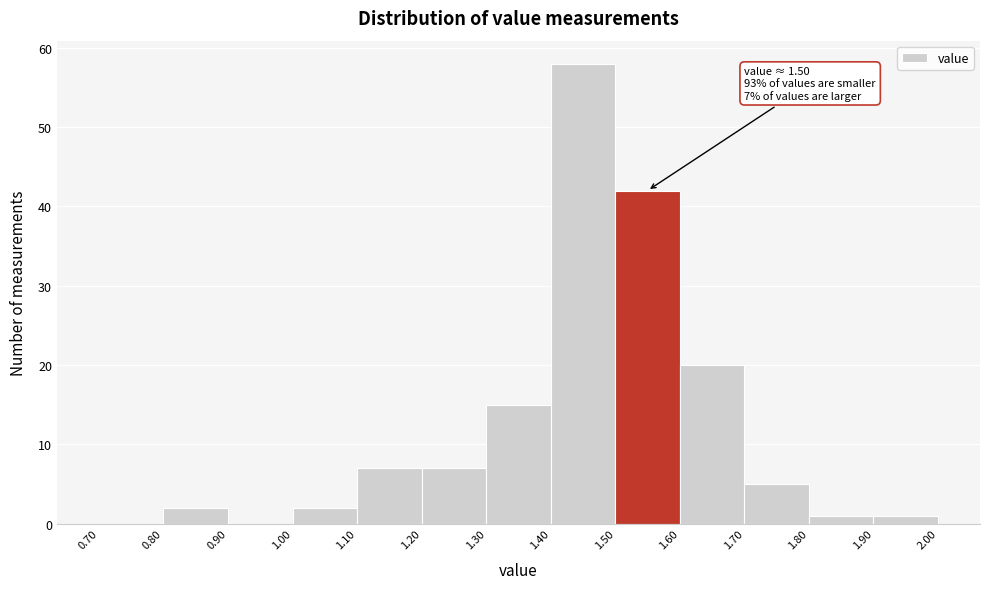

Which range on the x-axis has the tallest bar?

1.40 to 1.50